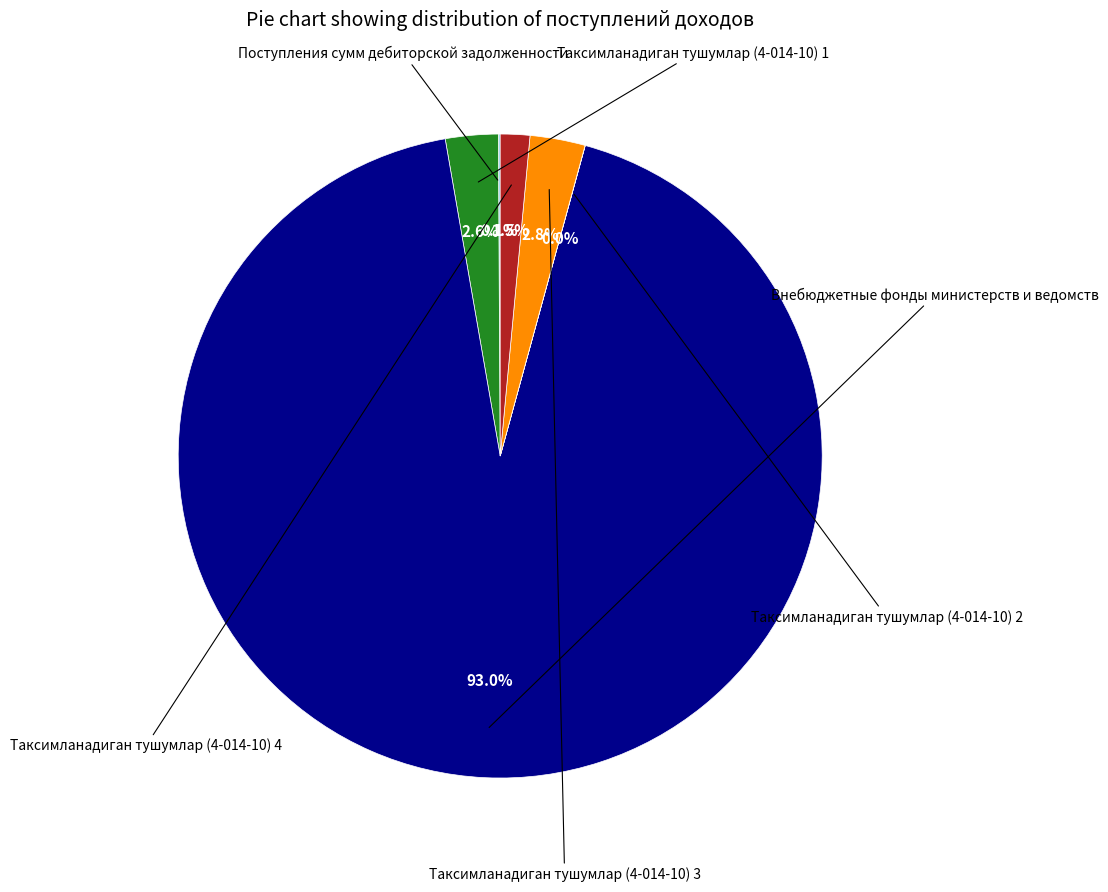

Does any single category account for the majority?

Yes